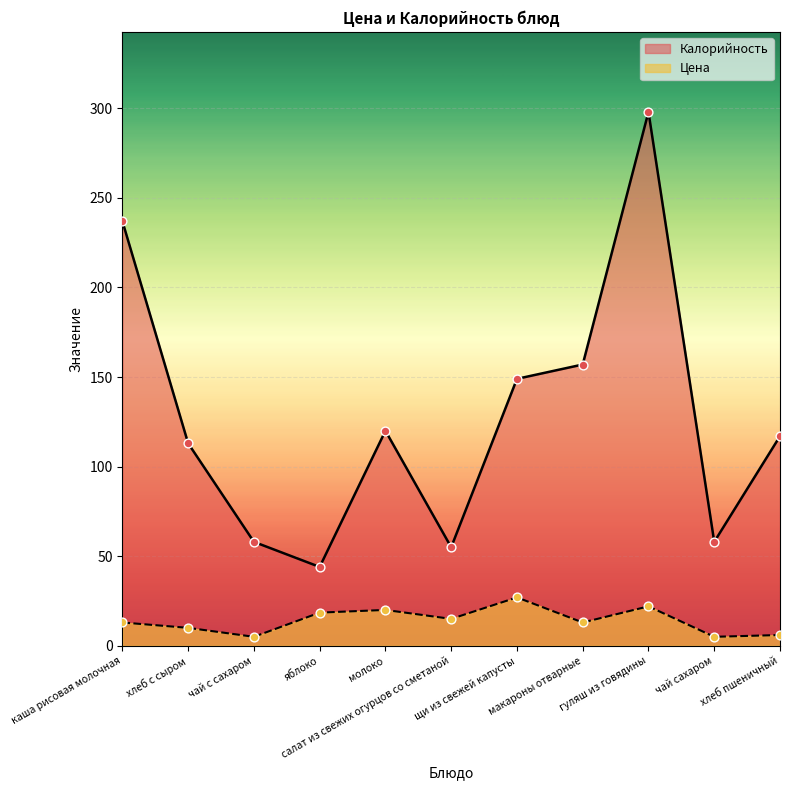

Which series has the widest spread of Y values?

Калорийность